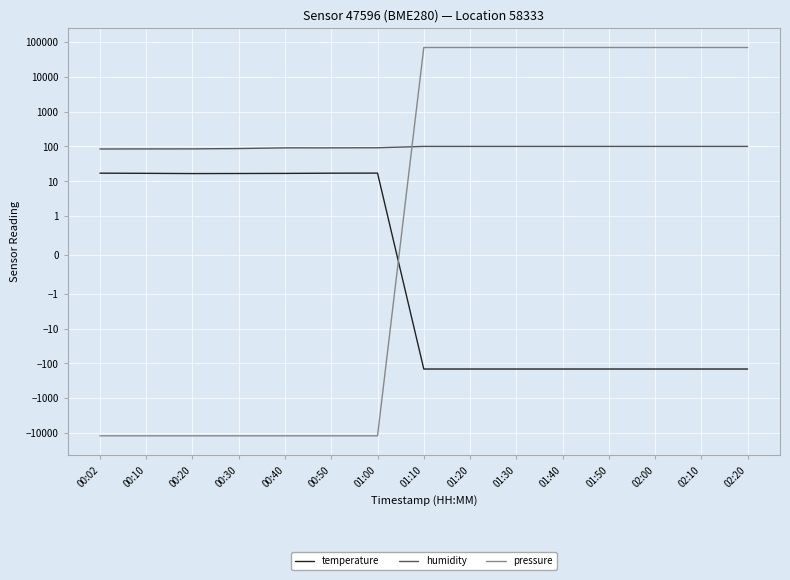

What value does the temperature series have at 01:10?

-145.2